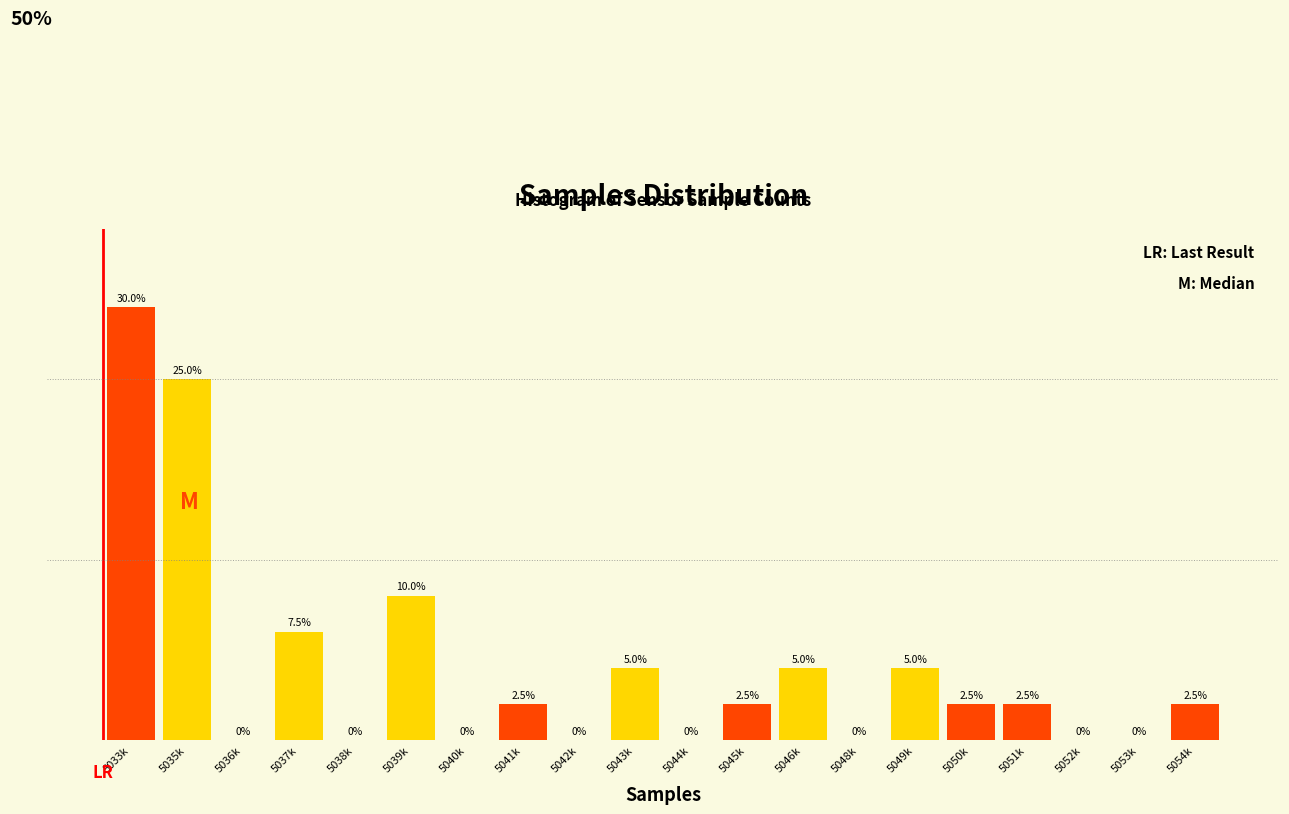

Between 5039k and 5041k, which is larger?

5039k